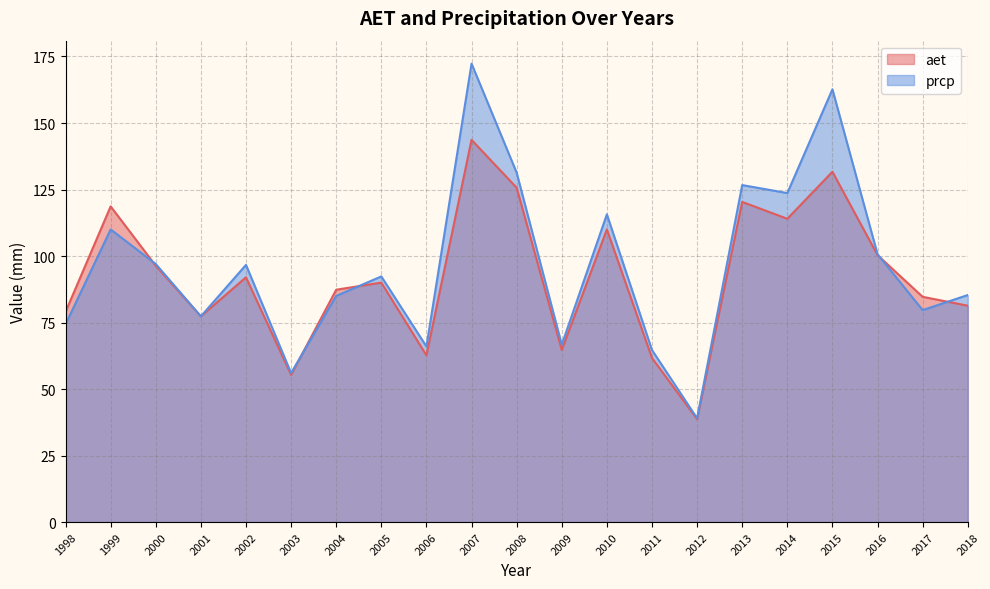

True or false: prcp and aet cross at least once.

True